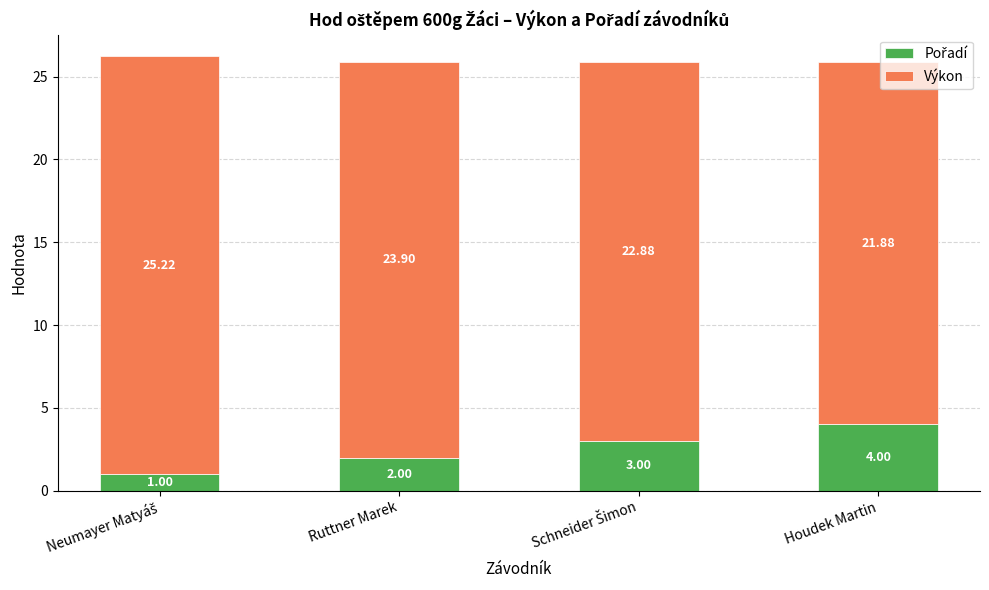

What is the total value across all series at Houdek Martin?

25.9